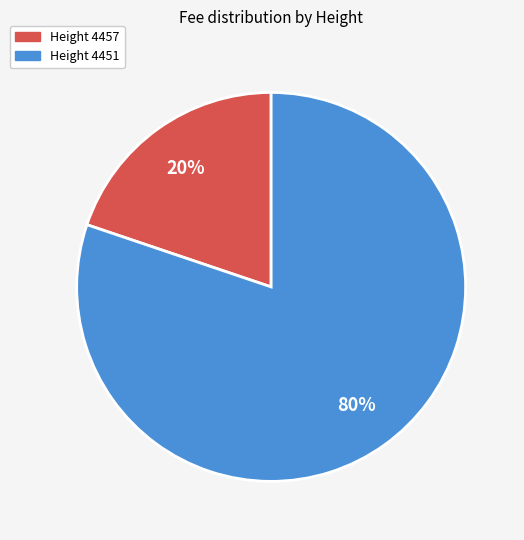

Does any single category account for the majority?

Yes